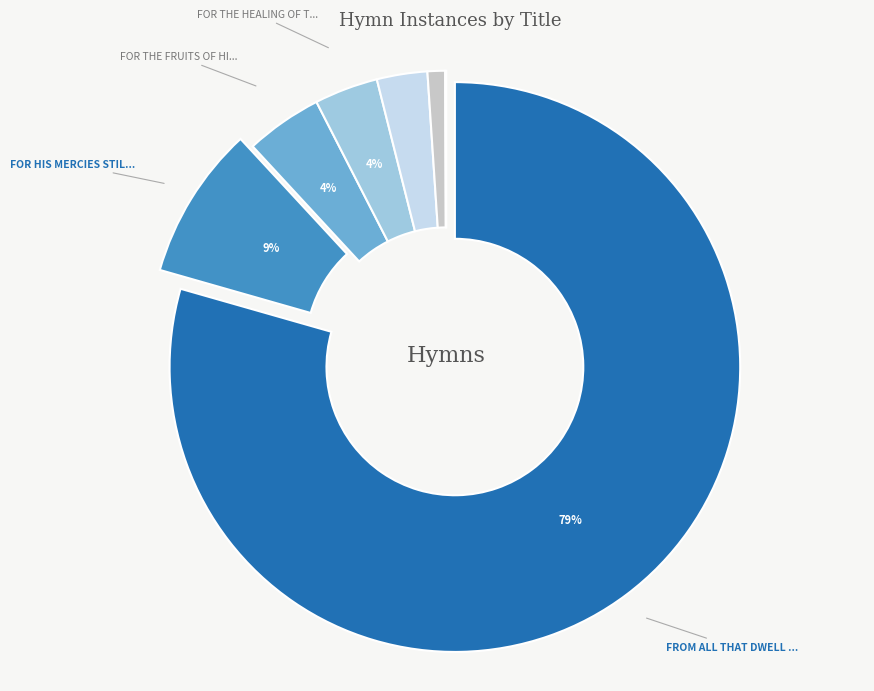

Does any single category account for the majority?

Yes